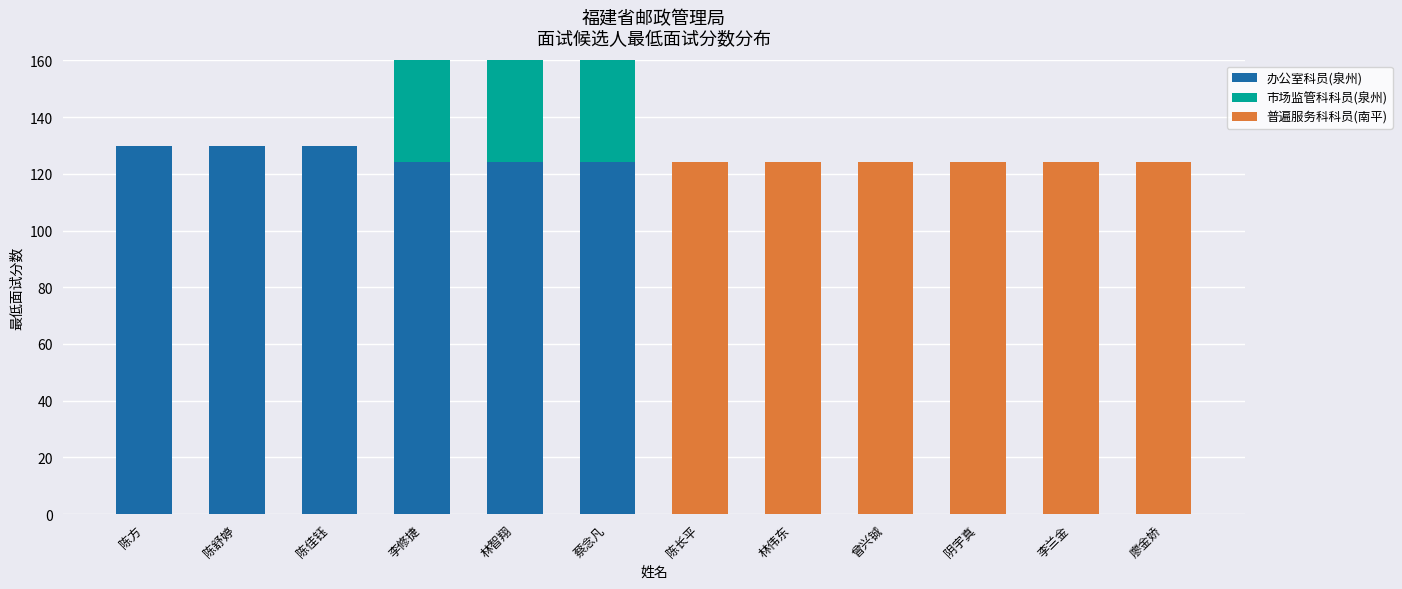

The 办公室科员(泉州) series shows 129.7 at 陈方. True or false?

True